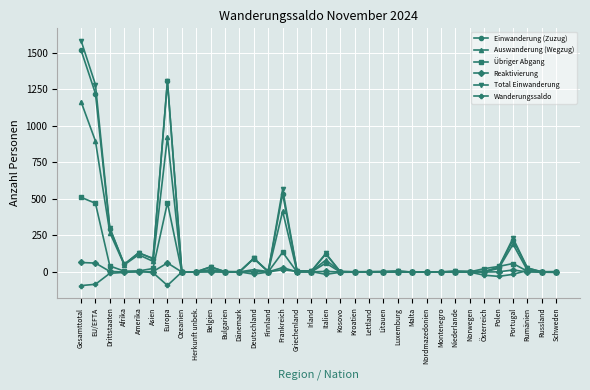

Which series changed the most between Malta and Portugal?

Total Einwanderung